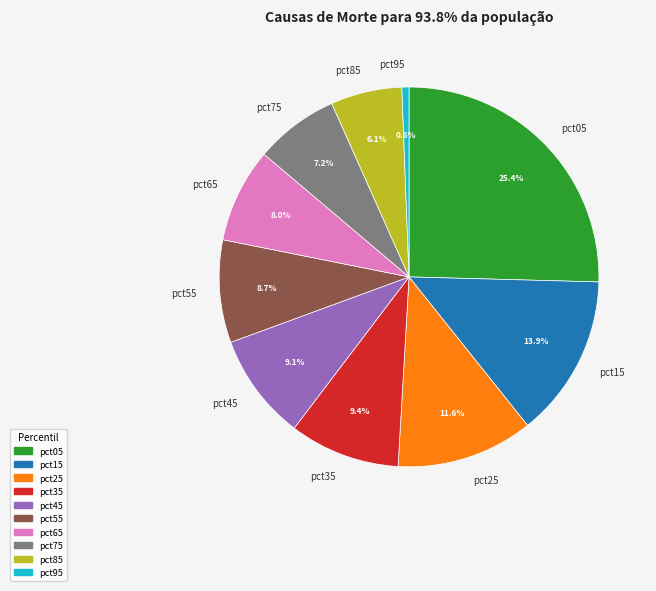

Does any single category account for the majority?

No